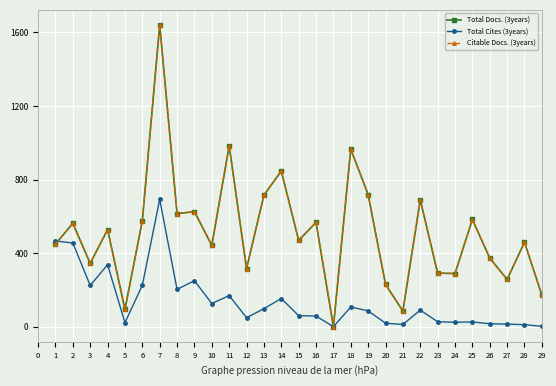

The value of Total Cites (3years) at 8 is 306. True or false?

False